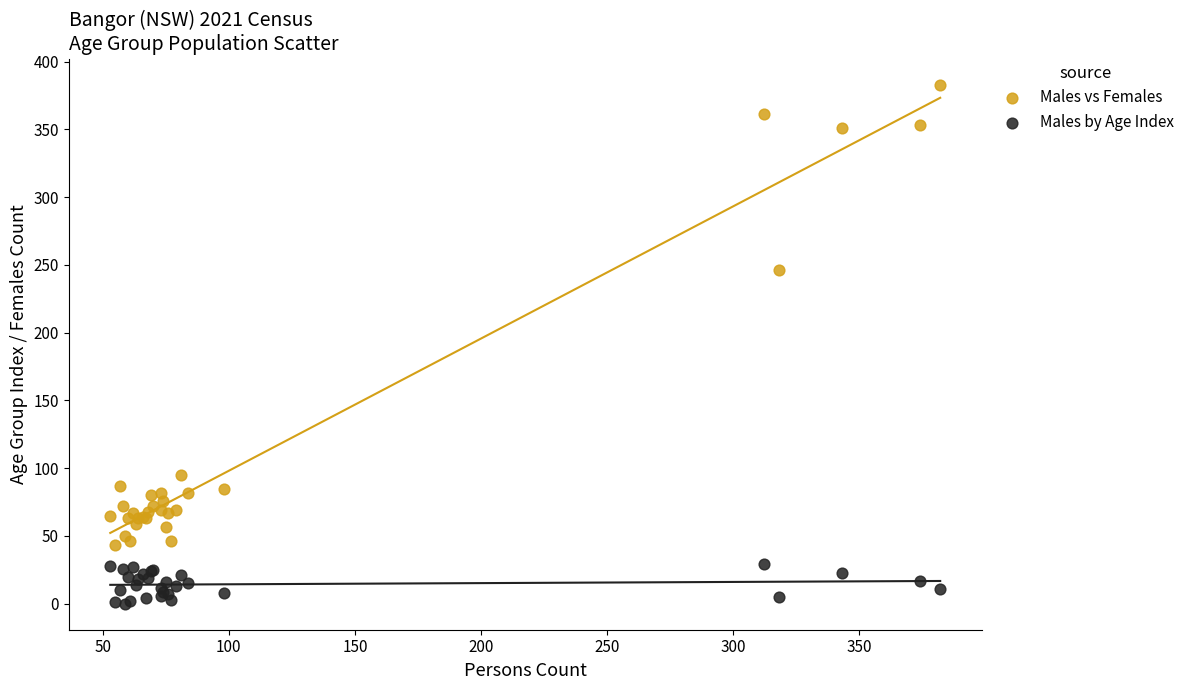

Which series has the widest spread of Y values?

Males vs Females